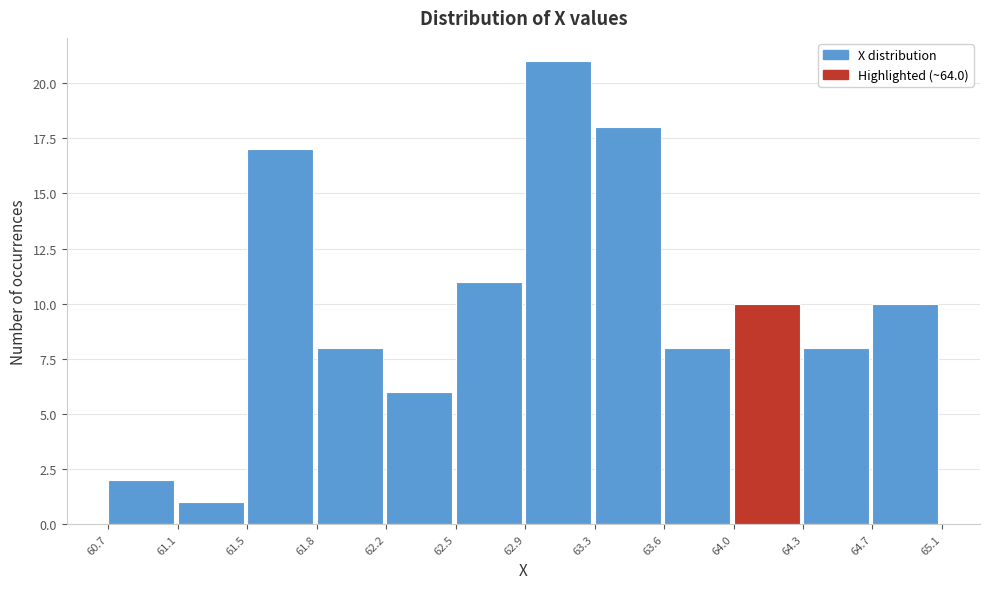

Reading left to right, transcribe all the data shown in this chart.

60.7=2	61.1=1	61.5=17	61.8=8	62.2=6	62.5=11	62.9=21	63.3=18	63.6=8	64.0=10	64.3=8	64.7=10